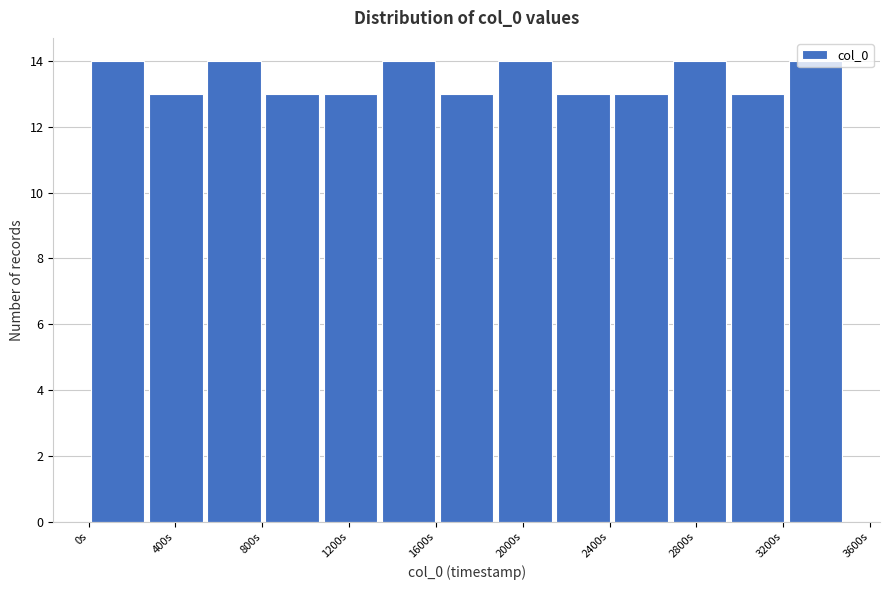

Reading left to right, transcribe this chart: for each bar, give the range it covers on the x-axis and its height. Neither the bar edges nor the heights are printed on the chart, so give them approximately, as read against the axes.

0 to 250: 14
250 to 550: 13
550 to 800: 14
800 to 1050: 13
1050 to 1350: 13
1350 to 1600: 14
1600 to 1900: 13
1900 to 2150: 14
2150 to 2400: 13
2400 to 2700: 13
2700 to 2950: 14
2950 to 3200: 13
3200 to 3500: 14